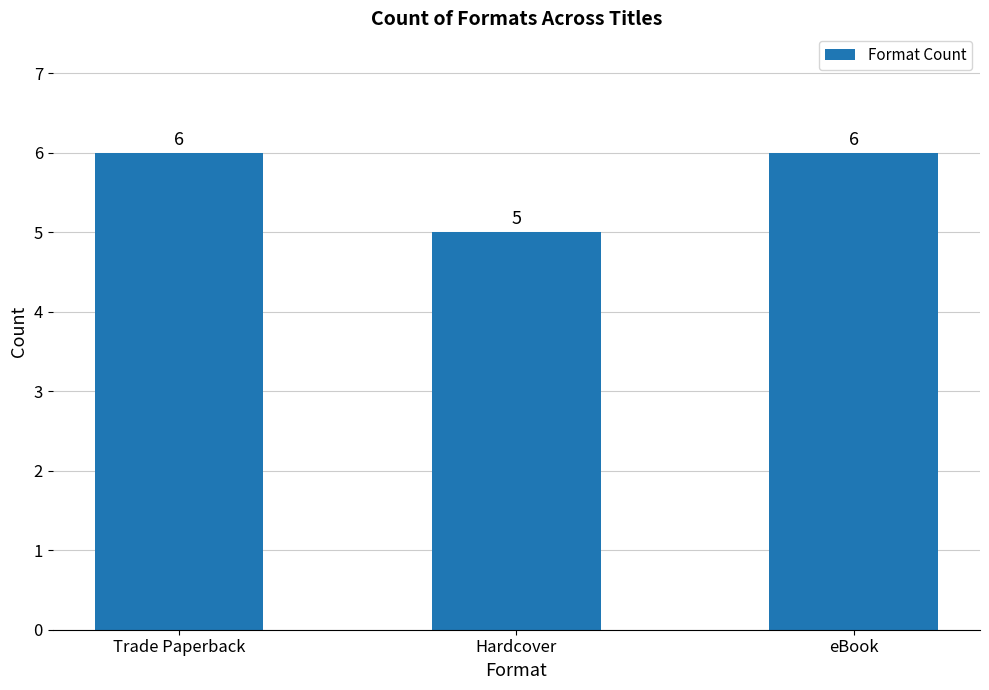

Where is the data nearest to the value 5?

Hardcover